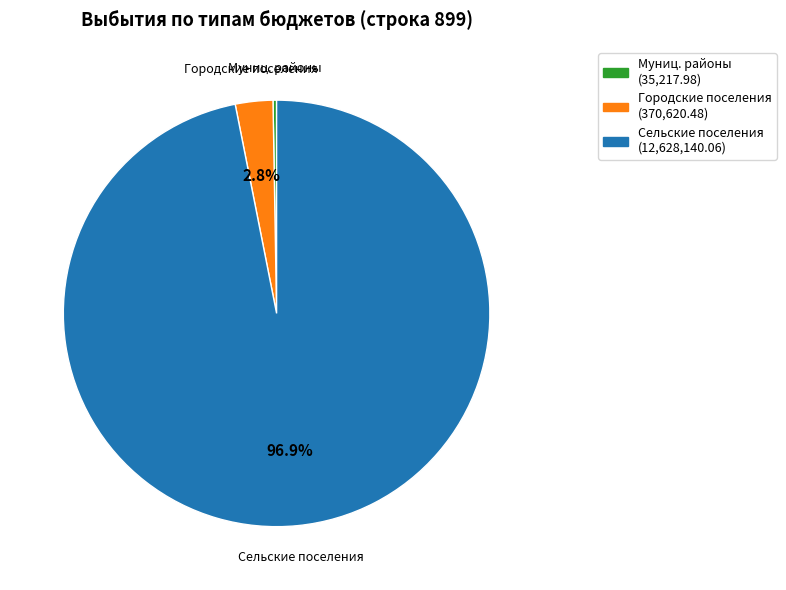

Is there a majority slice in this chart?

Yes